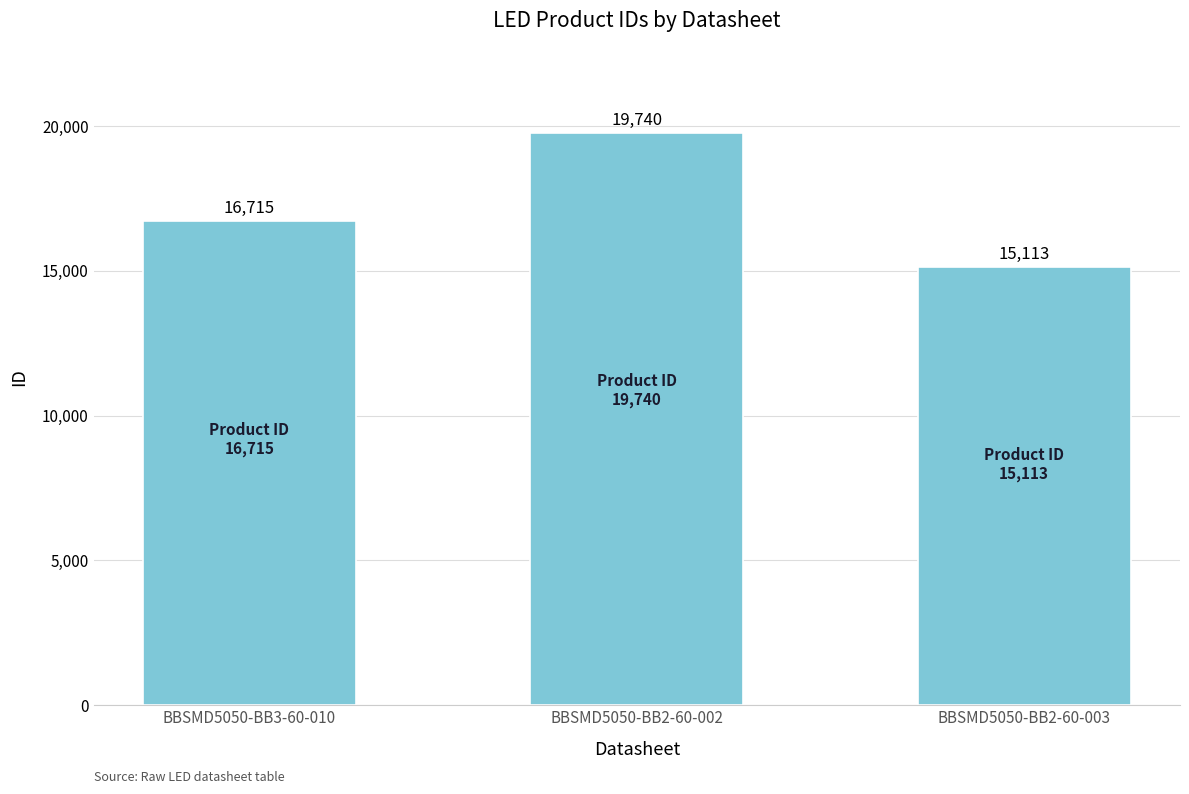

At which category does the chart reach its minimum across all series?

BBSMD5050-BB2-60-003